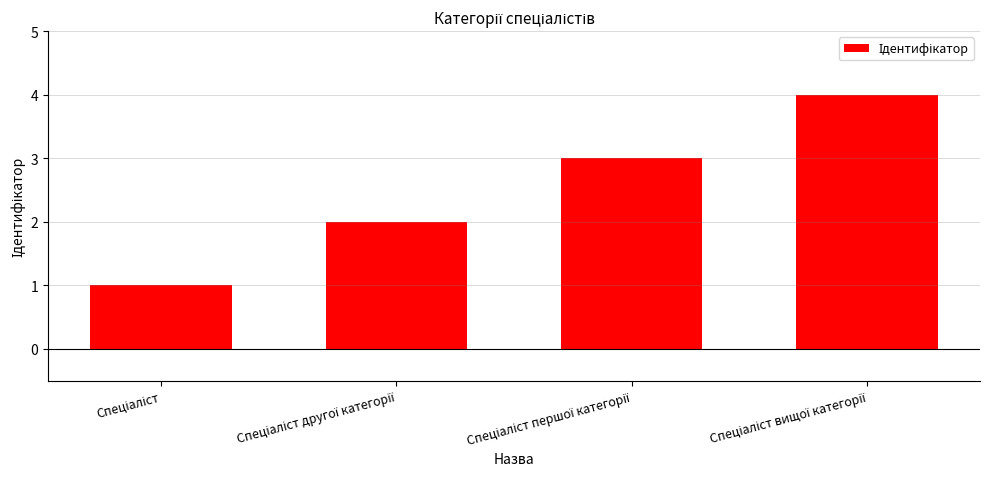

Rank the categories by value from highest to lowest.

Спеціаліст вищої категорії, Спеціаліст першої категорії, Спеціаліст другої категорії, Спеціаліст